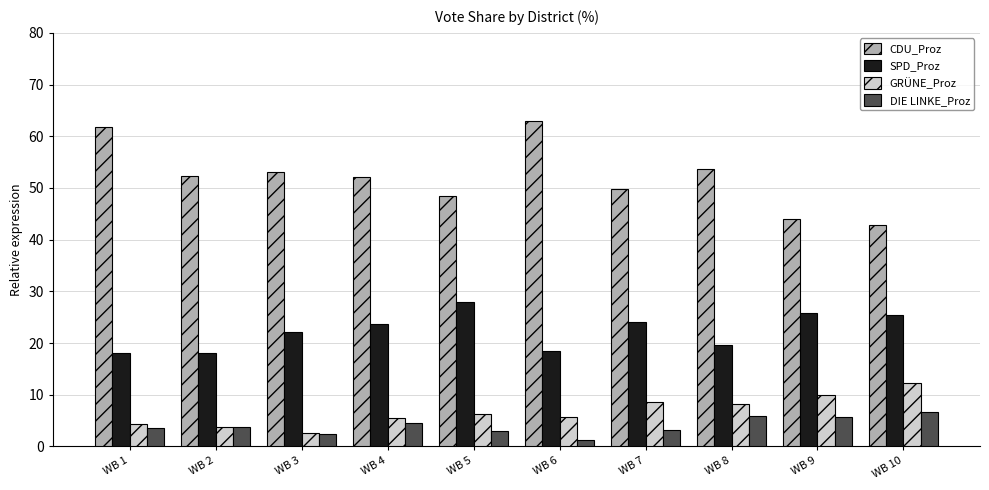

What is the difference between the second highest and second lowest values in the SPD_Proz series?

7.9